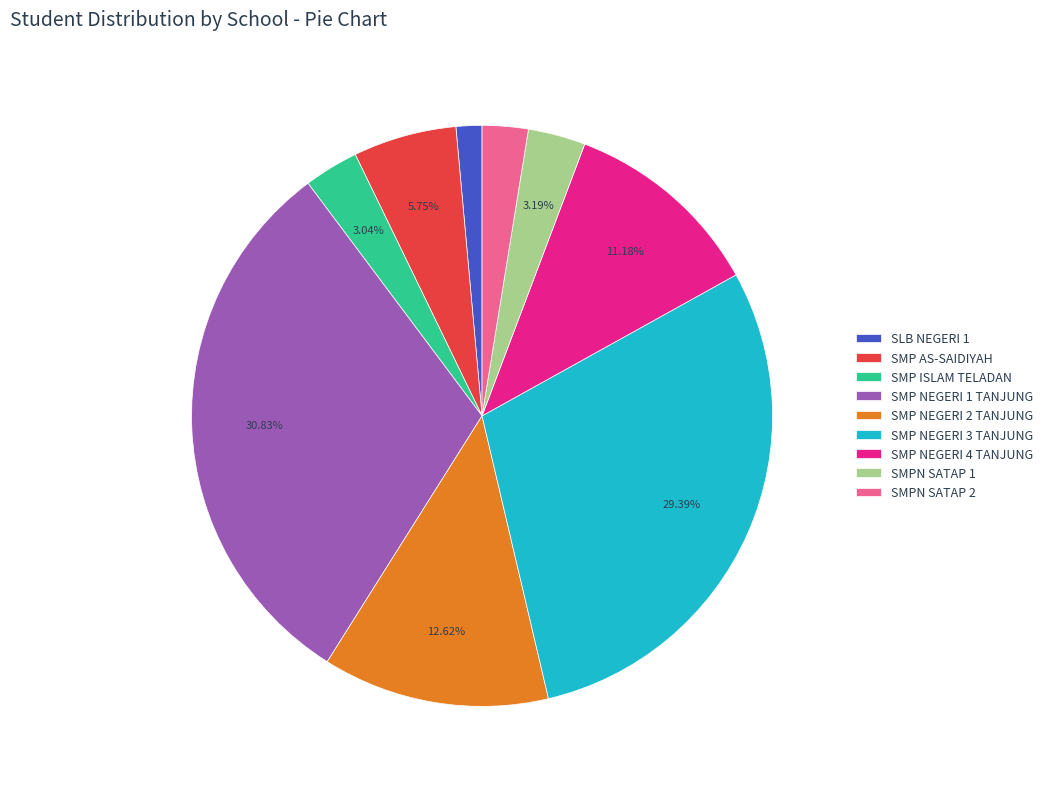

Count the number of slices in the pie.

9